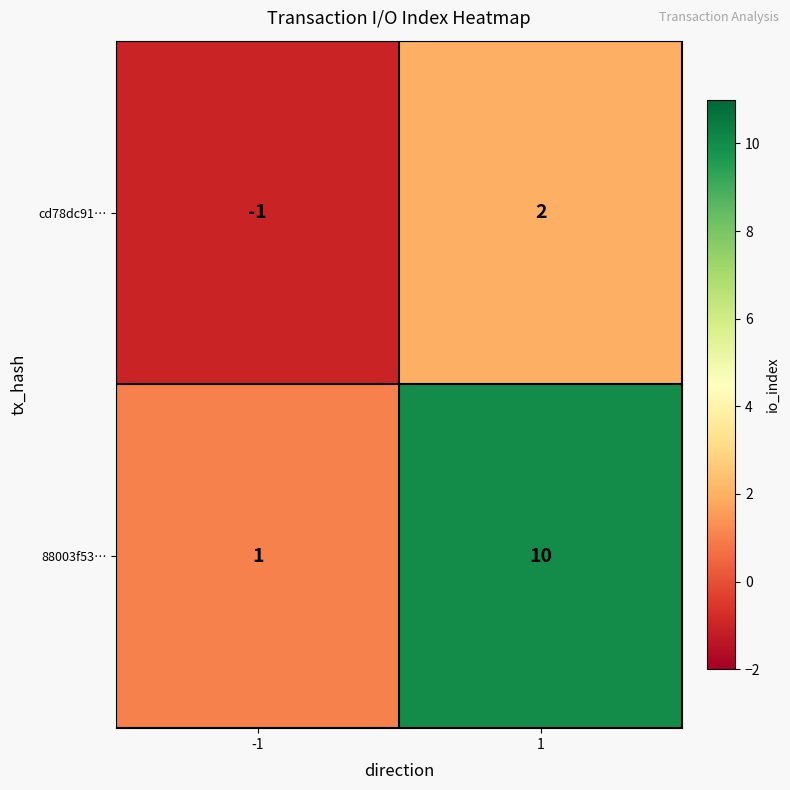

What is the average value of the 88003f53… series?

6